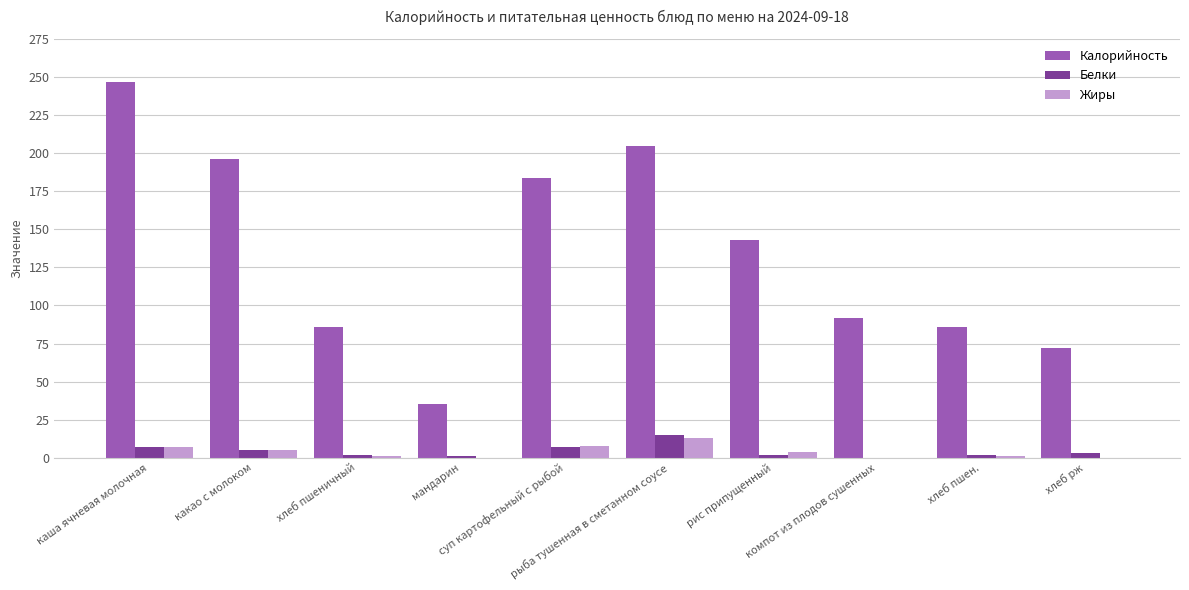

Which series has the largest total across all categories?

Калорийность